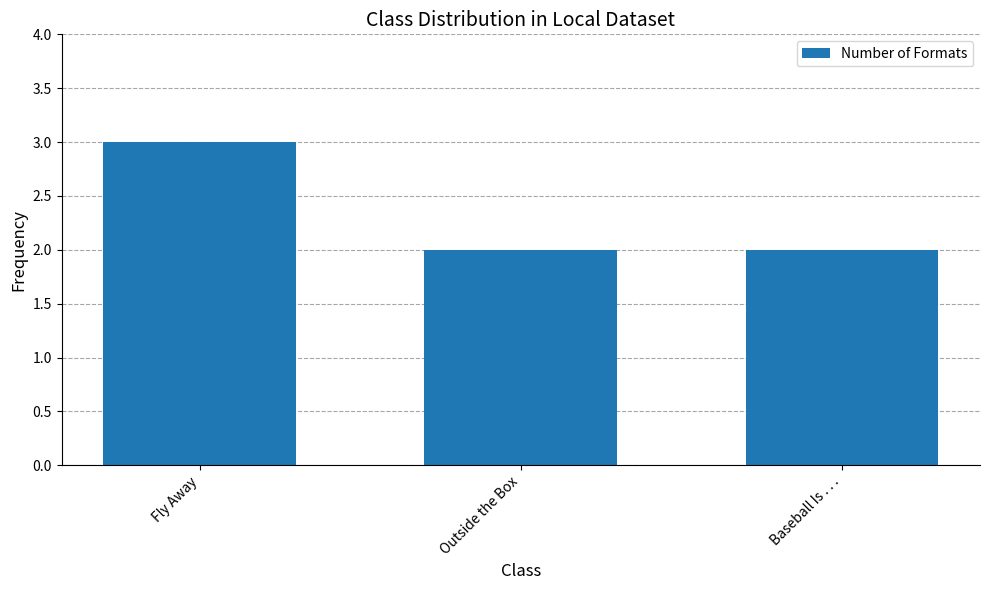

What is the smallest value displayed?

2